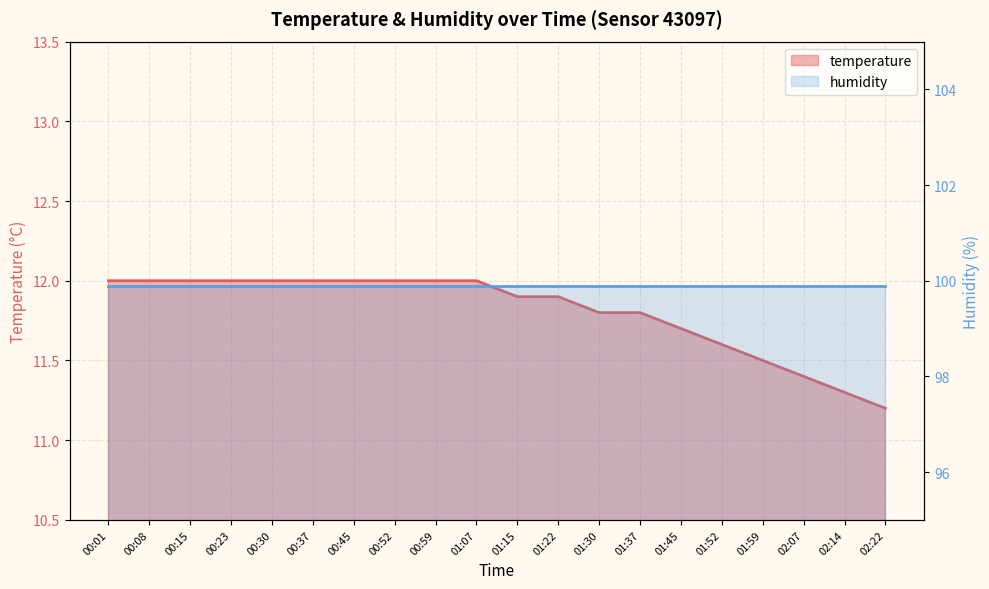

Approximately how many times larger is the value at 00:30 compared to 02:14?

1.1